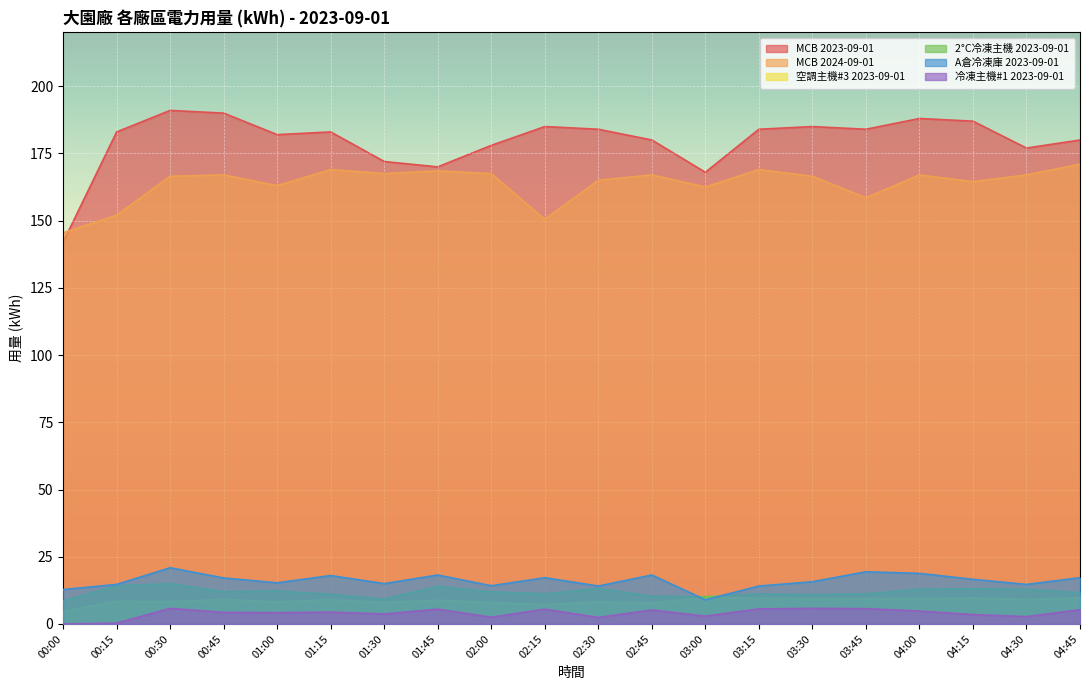

Reading right to left, list all the values displayed in this chart.

MCB 2023-09-01: 180.0	177.0	187.0	188.0	184.0	185.0	184.0	168.0	180.0	184.0	185.0	178.0	170.0	172.0	183.0	182.0	190.0	191.0	183.0	142.0
MCB 2024-09-01: 171.0	167.0	164.5	167.0	158.5	166.5	169.0	162.5	167.0	165.0	150.5	167.5	168.5	167.5	169.0	163.0	167.0	166.5	152.0	145.5
空調主機#3 2023-09-01: 9.7	9.2	9.6	9.5	9.4	9.4	9.6	9.8	7.8	8.2	7.2	8.0	8.8	8.0	9.0	8.2	9.1	8.3	8.4	4.7
2°C冷凍主機 2023-09-01: 11.6	12.9	13.1	12.9	11.2	10.9	11.1	10.1	10.3	13.2	11.2	12.0	14.0	9.2	11.0	12.3	12.0	15.0	14.2	8.6
A倉冷凍庫 2023-09-01: 17.2	14.7	16.6	18.8	19.4	15.7	14.1	9.0	18.2	14.1	17.2	14.2	18.2	15.0	18.0	15.3	17.1	20.9	14.7	12.8
冷凍主機#1 2023-09-01: 5.3	2.7	3.5	4.8	5.7	5.8	5.6	2.9	5.2	2.4	5.5	2.5	5.5	3.7	4.4	4.2	4.3	5.8	0.3	0.0